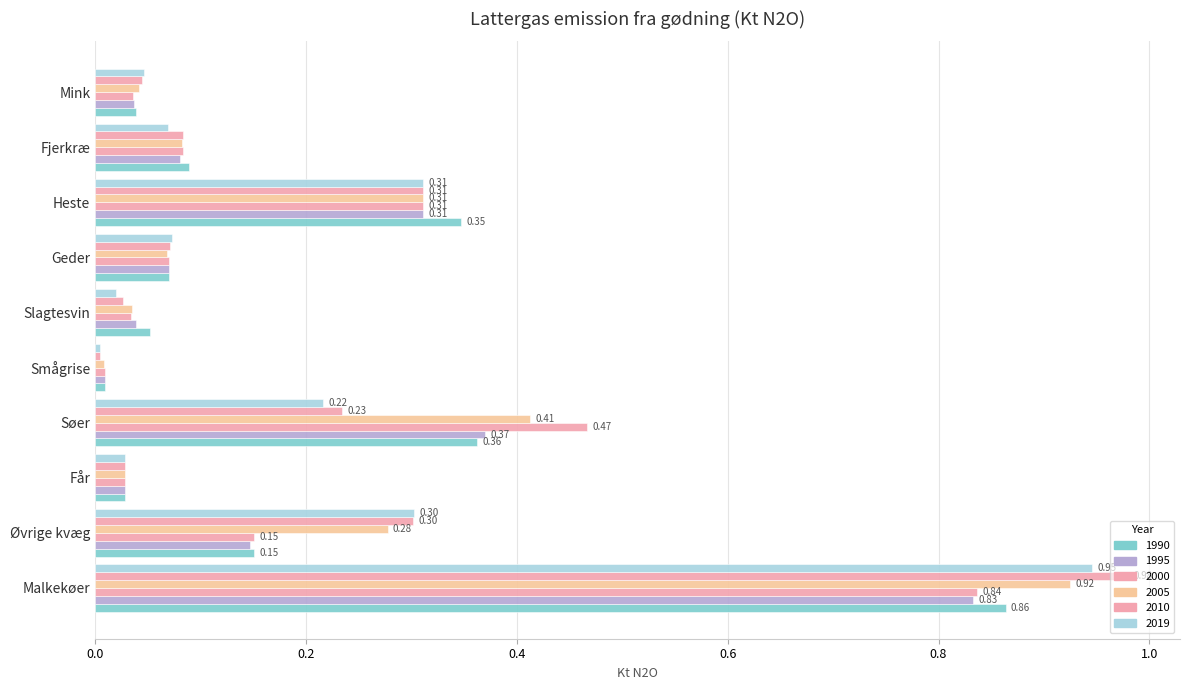

What value does the 1990 series have at Slagtesvin?

0.1